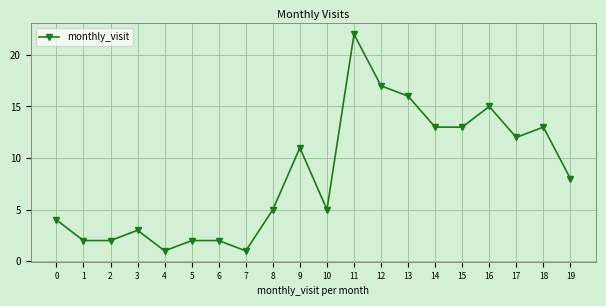

Reading left to right, transcribe all the data shown in this chart.

0=4	1=2	2=2	3=3	4=1	5=2	6=2	7=1	8=5	9=11	10=5	11=22	12=17	13=16	14=13	15=13	16=15	17=12	18=13	19=8